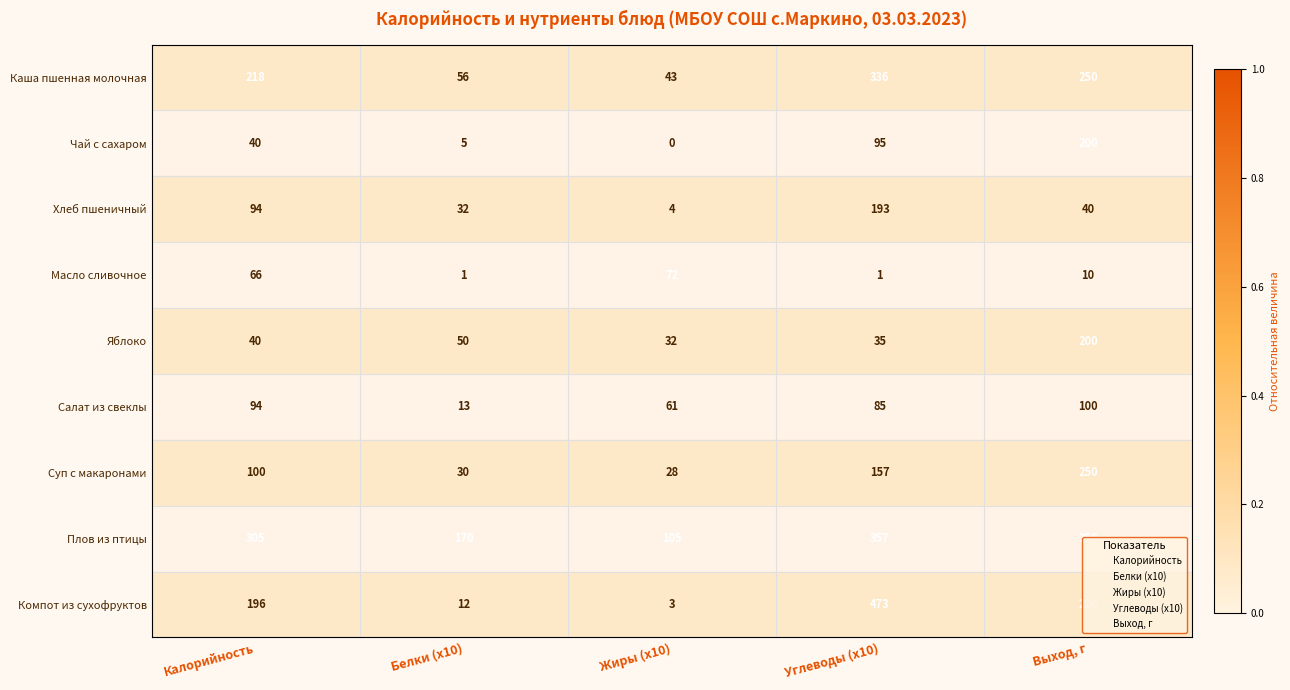

What value does the Каша пшенная молочная series have at Углеводы (x10)?

336